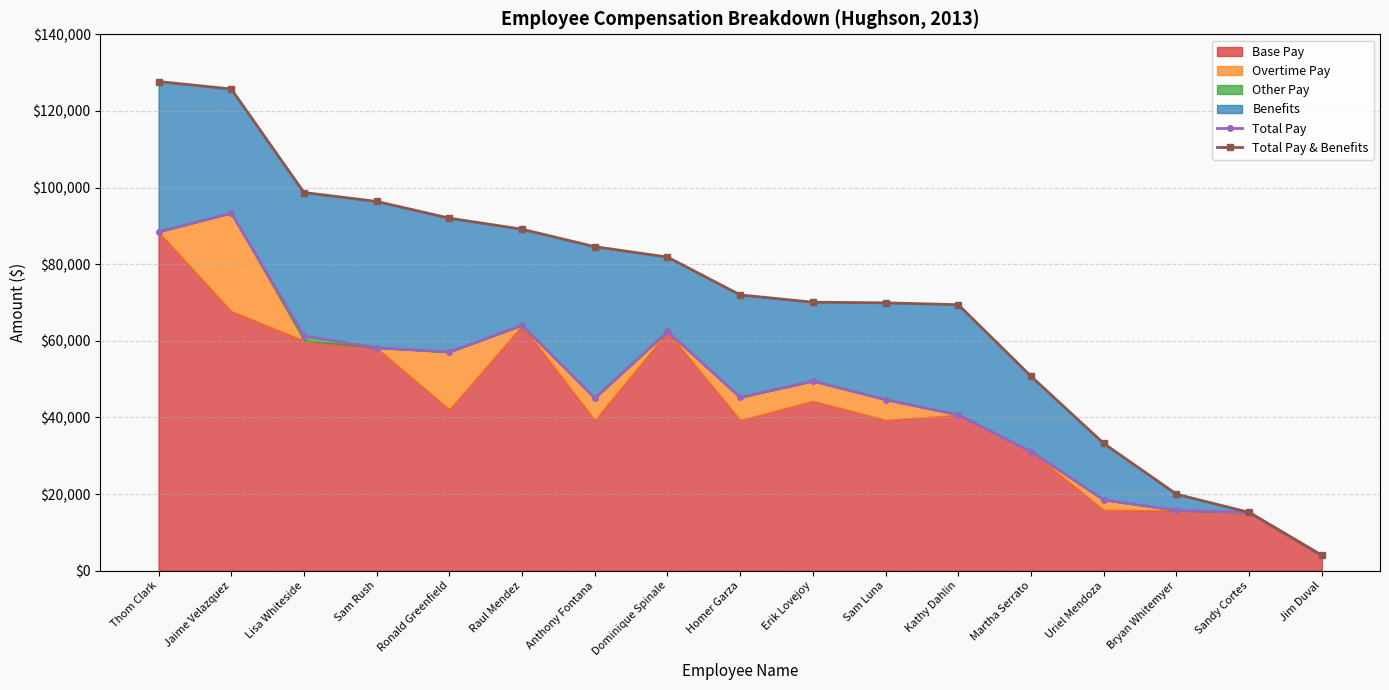

What is the difference between the second highest and minimum values in the Total Pay & Benefits series?

121724